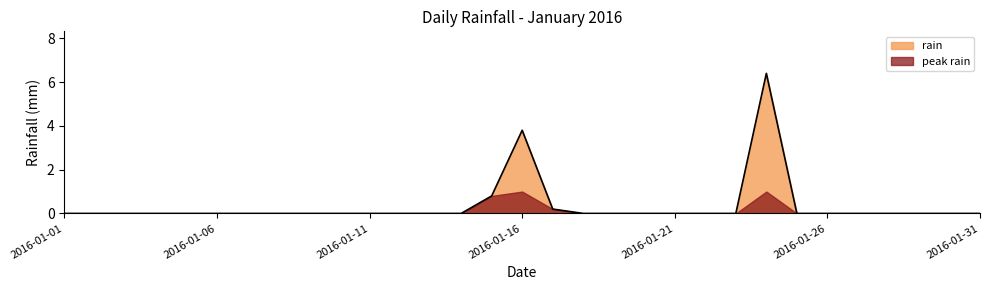

List the labels in order of value, largest first.

2016-01-24, 2016-01-16, 2016-01-15, 2016-01-17, 2016-01-01, 2016-01-02, 2016-01-03, 2016-01-04, 2016-01-05, 2016-01-06, 2016-01-07, 2016-01-08, 2016-01-09, 2016-01-10, 2016-01-11, 2016-01-12, 2016-01-13, 2016-01-14, 2016-01-18, 2016-01-19, 2016-01-20, 2016-01-21, 2016-01-22, 2016-01-23, 2016-01-25, 2016-01-26, 2016-01-27, 2016-01-28, 2016-01-29, 2016-01-30, 2016-01-31